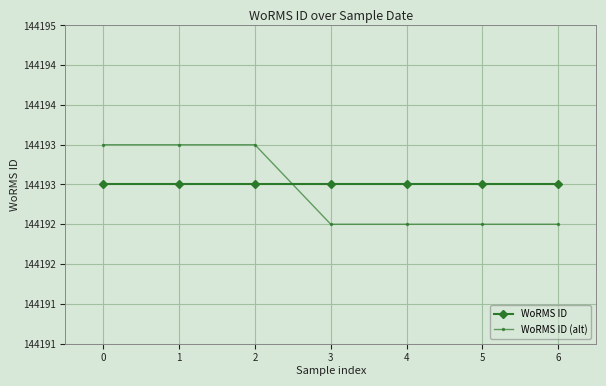

Does the chart have visible grid lines?

Yes